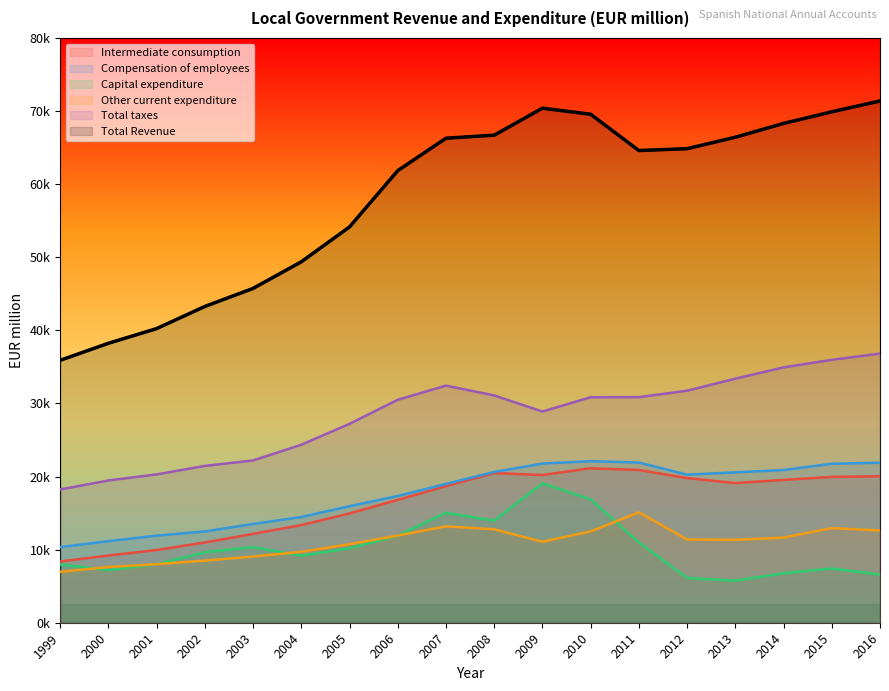

True or false: Compensation of employees and Intermediate consumption intersect in this chart.

False